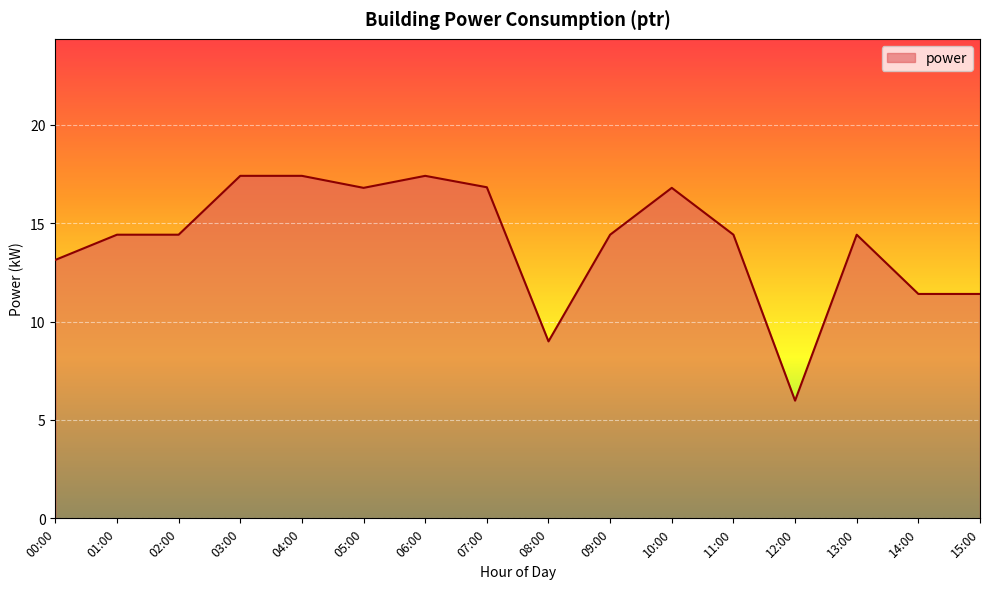

True or false: the data shows 13.1 at 00:00.

True